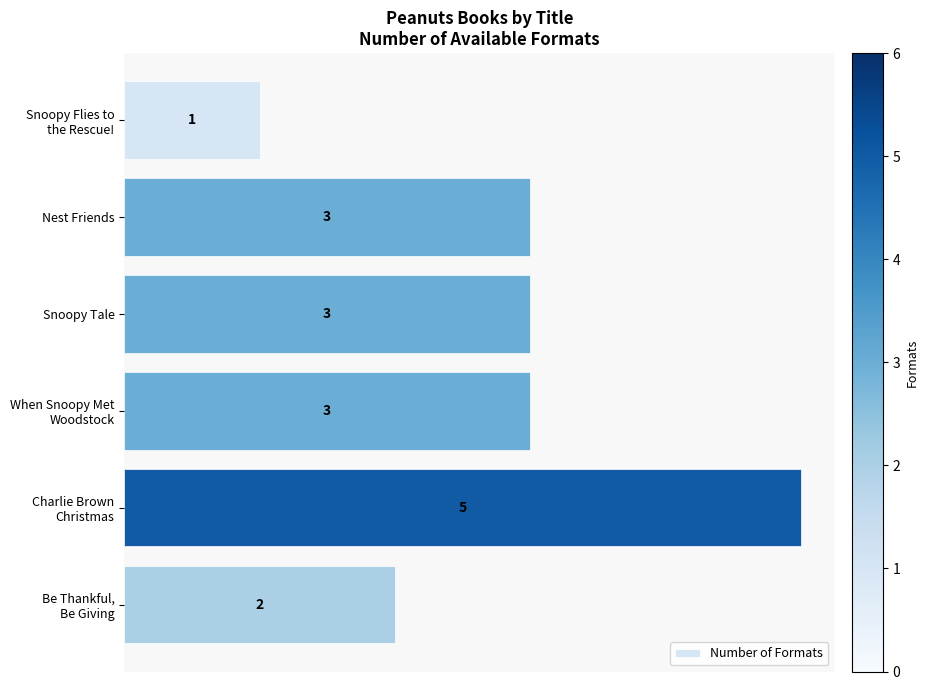

What is the label of the 5th bar from the bottom?

Nest Friends